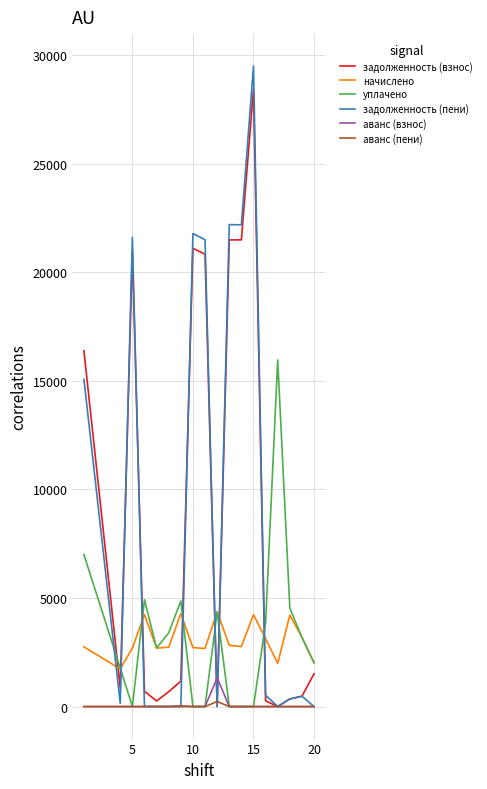

Which series has the widest spread of values?

задолженность (пени)